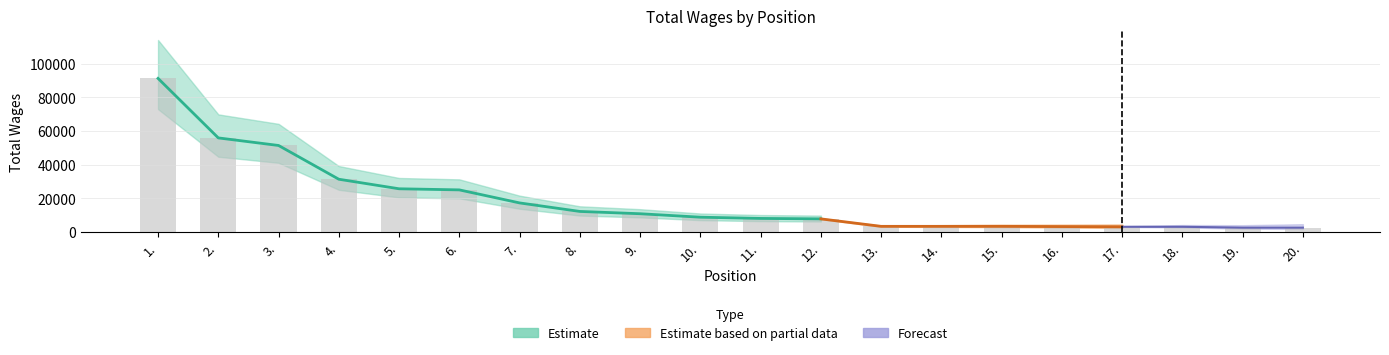

The chart shows a value of 51422 at 3.. True or false?

True